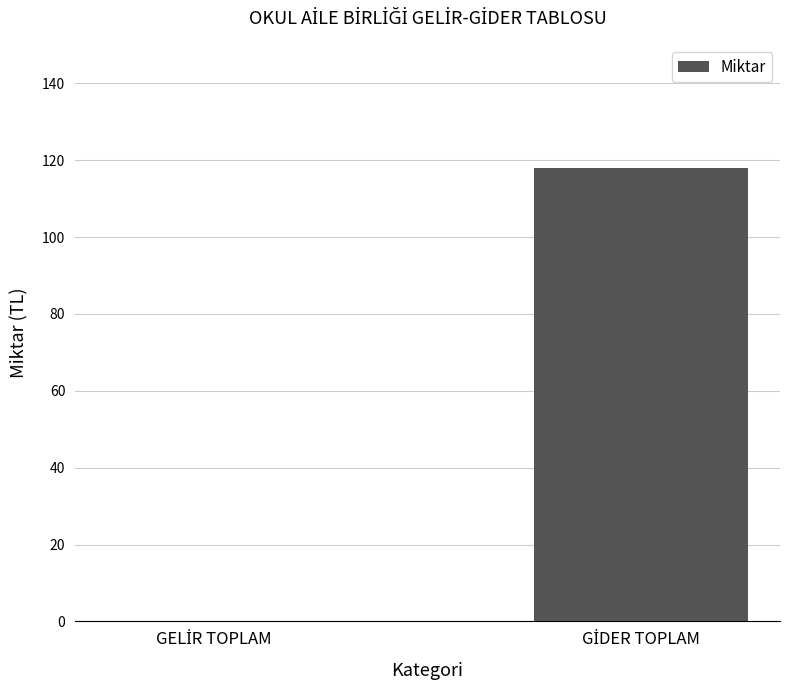

What is the sum of all values?

118